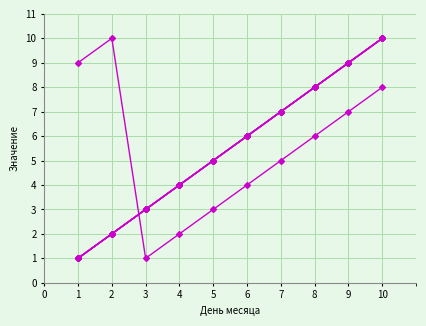

Does the chart have visible grid lines?

Yes